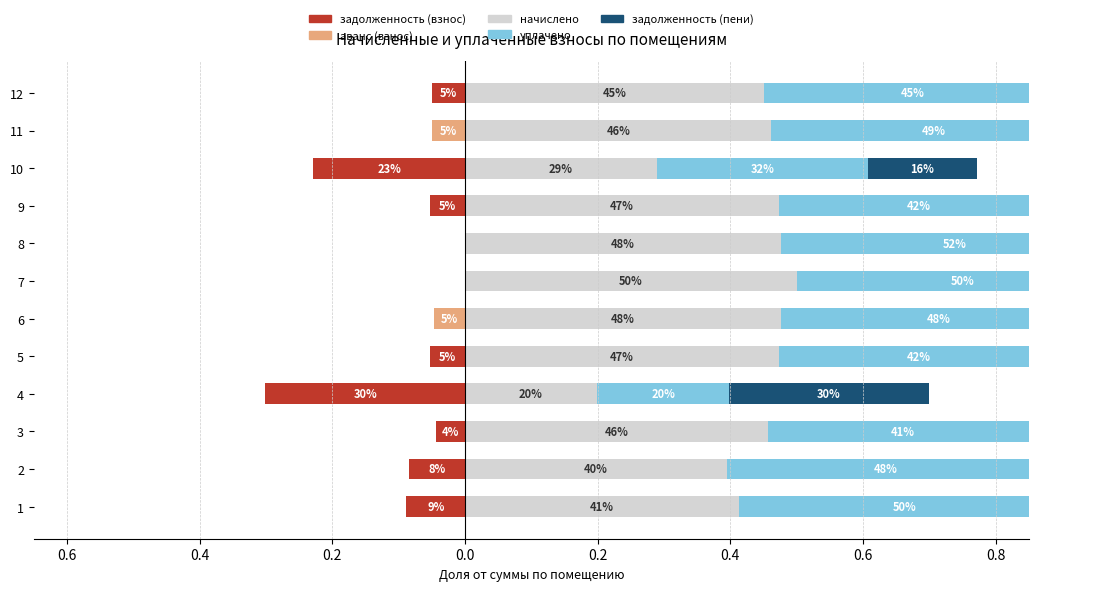

How many distinct data groups are displayed?

5